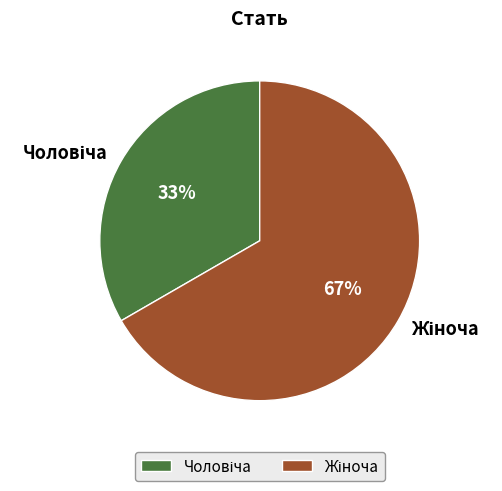

Is there any slice that represents more than half of the pie?

Yes